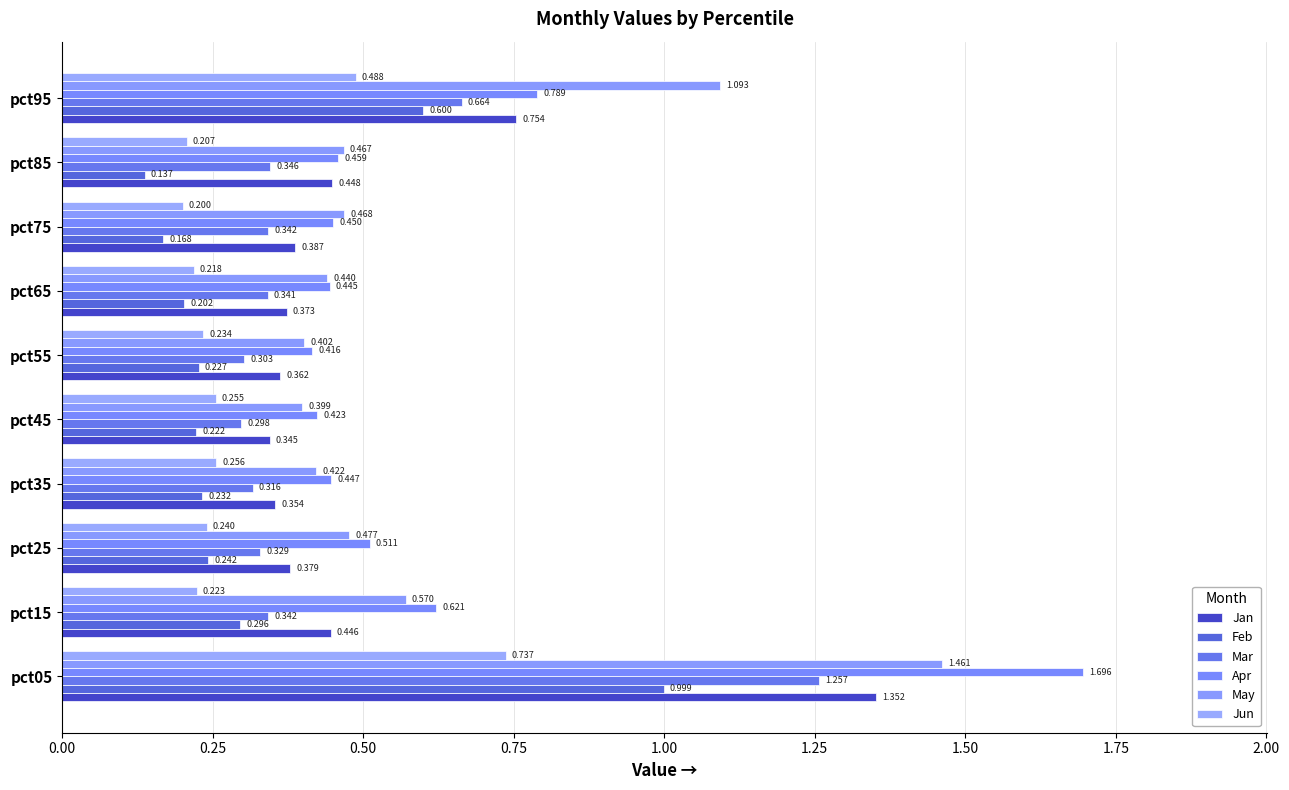

How many distinct data groups are displayed?

6